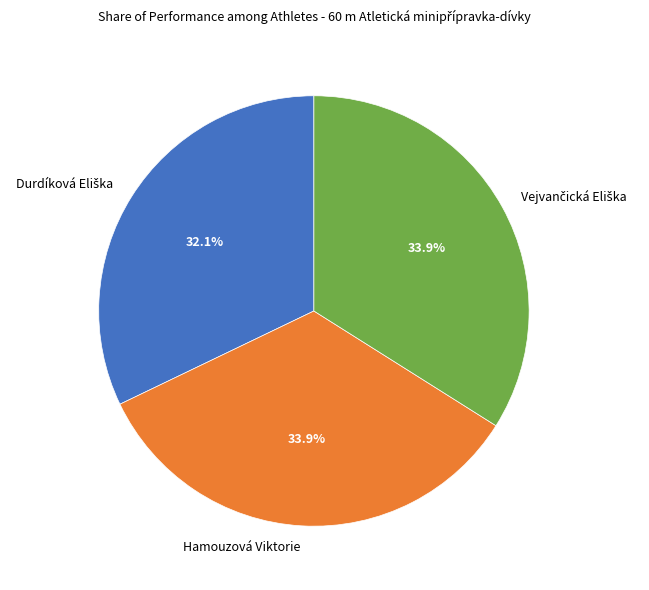

Is there a majority slice in this chart?

No